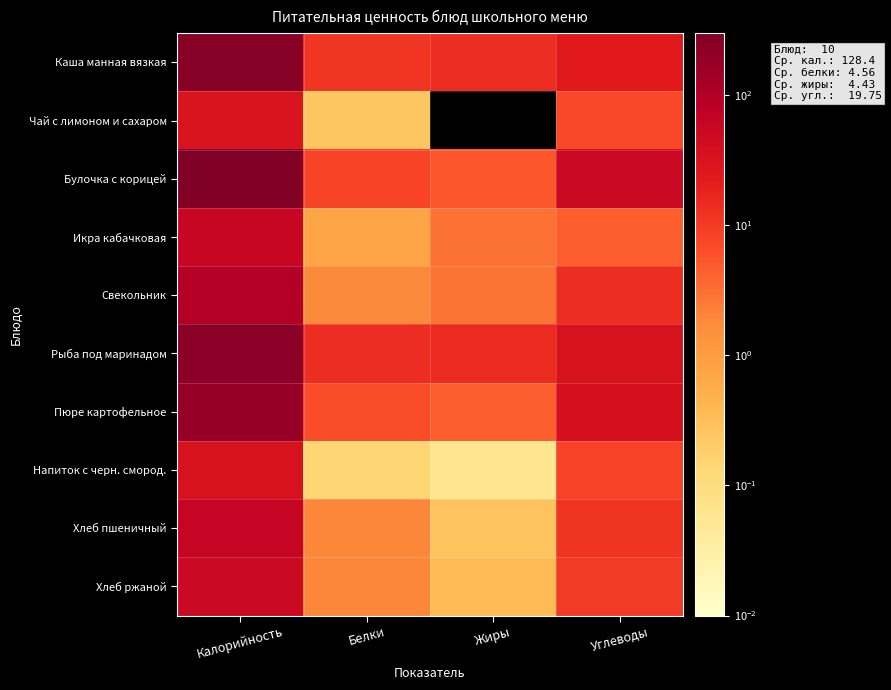

Between Жиры and Белки, which is larger?

Жиры